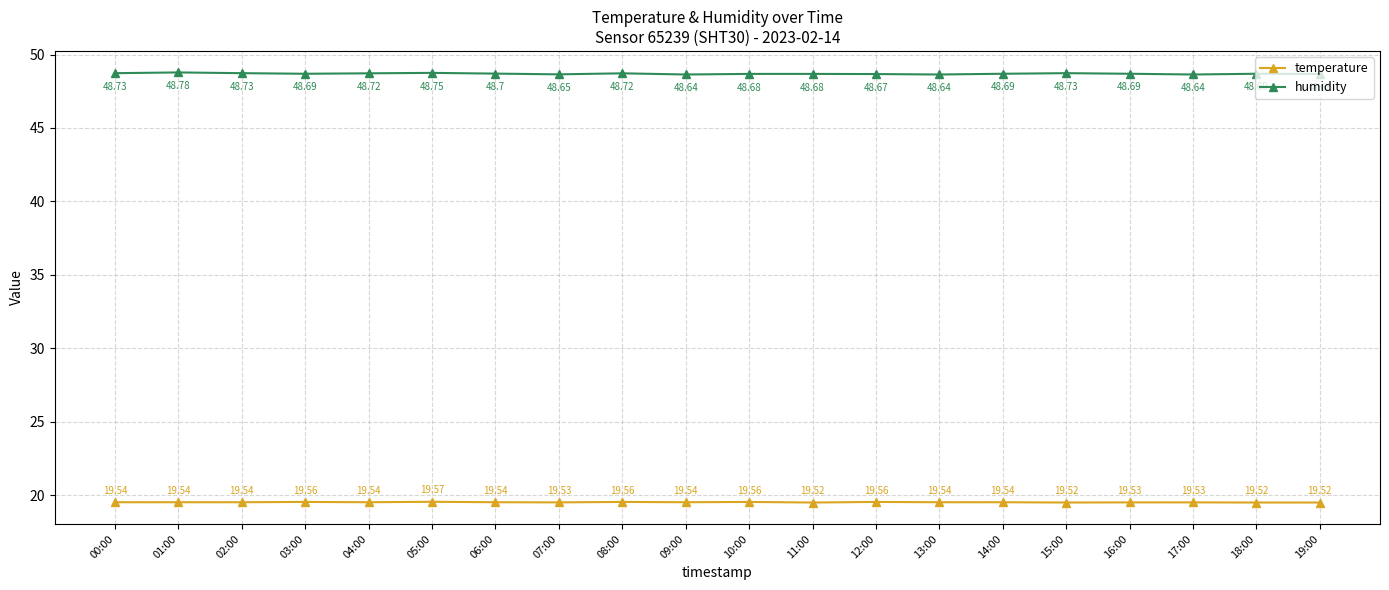

Which series has the largest total across all categories?

humidity